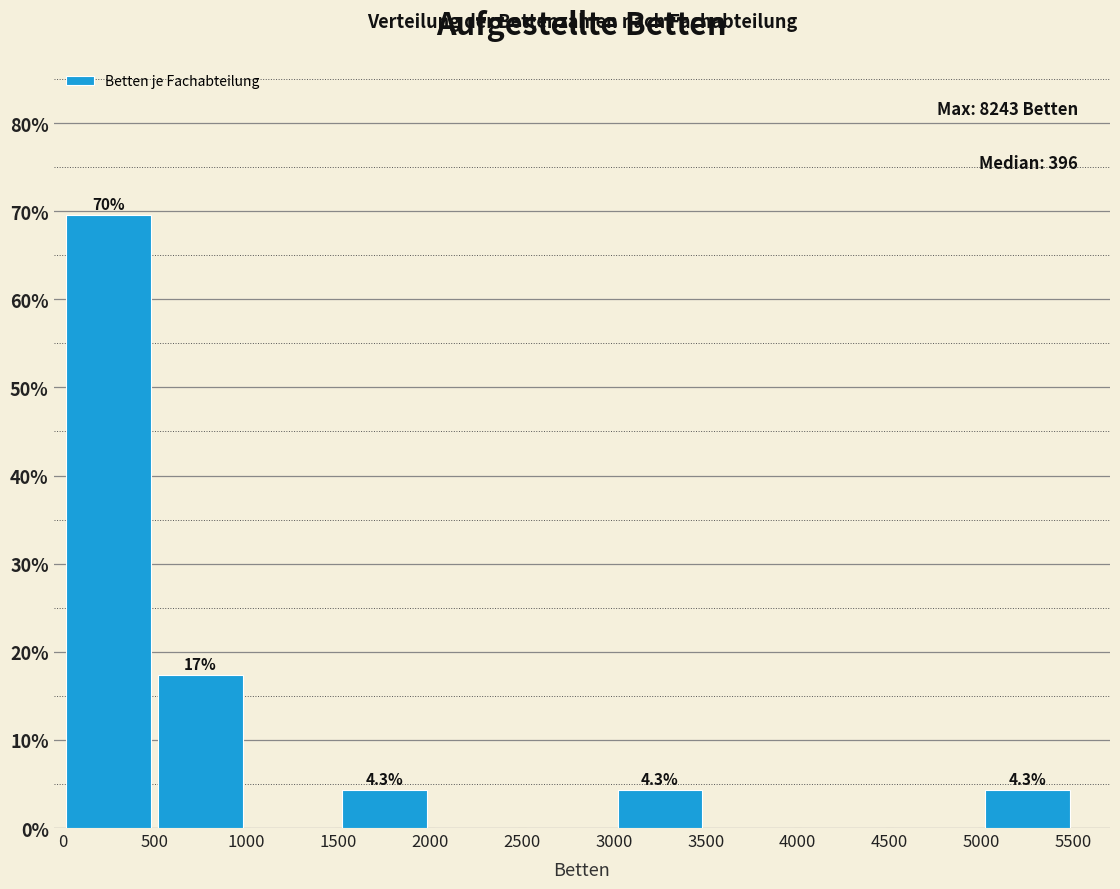

Over which range of the x-axis is the bar tallest?

0 to 500